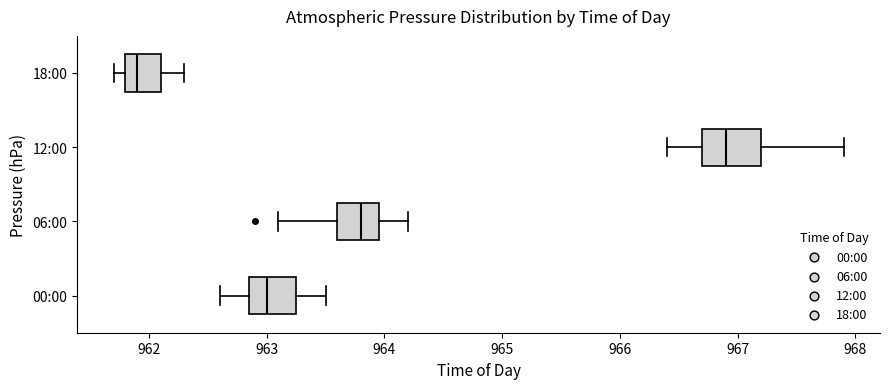

Reading bottom to top, transcribe this box plot: for each box, give where its median line is, the range the box spans, and where its two whiskers end, as read against the x-axis. The values are not printed on the chart, so give them approximately, as read against the axis.

00:00: median 963.0, box 962.9 to 963.3, whiskers 962.6 to 963.5
06:00: median 963.8, box 963.6 to 964.0, whiskers 963.1 to 964.2
12:00: median 966.9, box 966.7 to 967.2, whiskers 966.4 to 967.9
18:00: median 961.9, box 961.8 to 962.1, whiskers 961.7 to 962.3